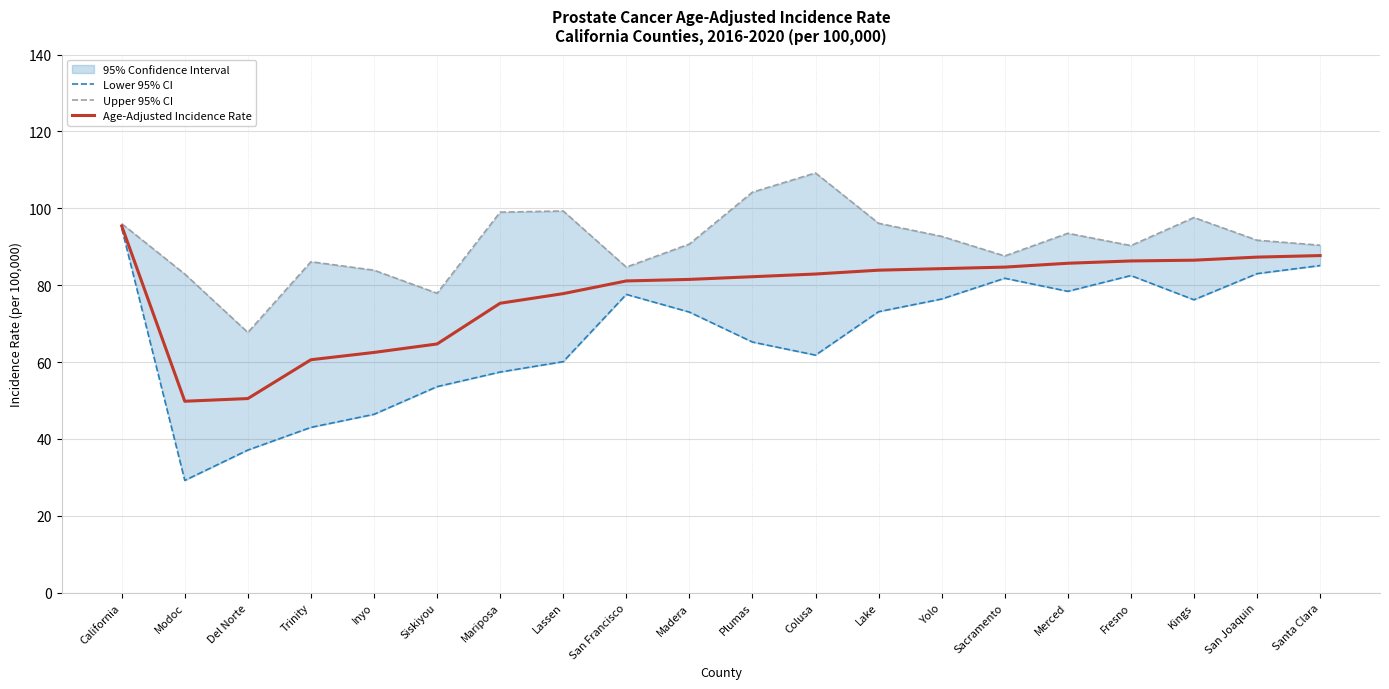

At which category does the chart reach its peak across all series?

Colusa